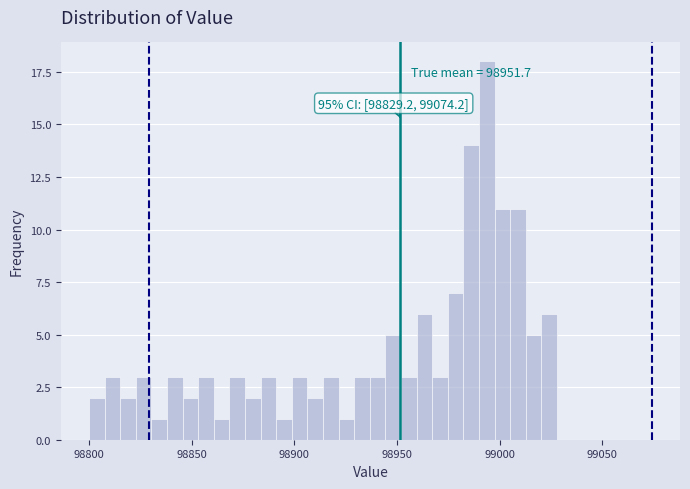

Read against the x-axis, roughly where is the centre of the tallest bar?

98995